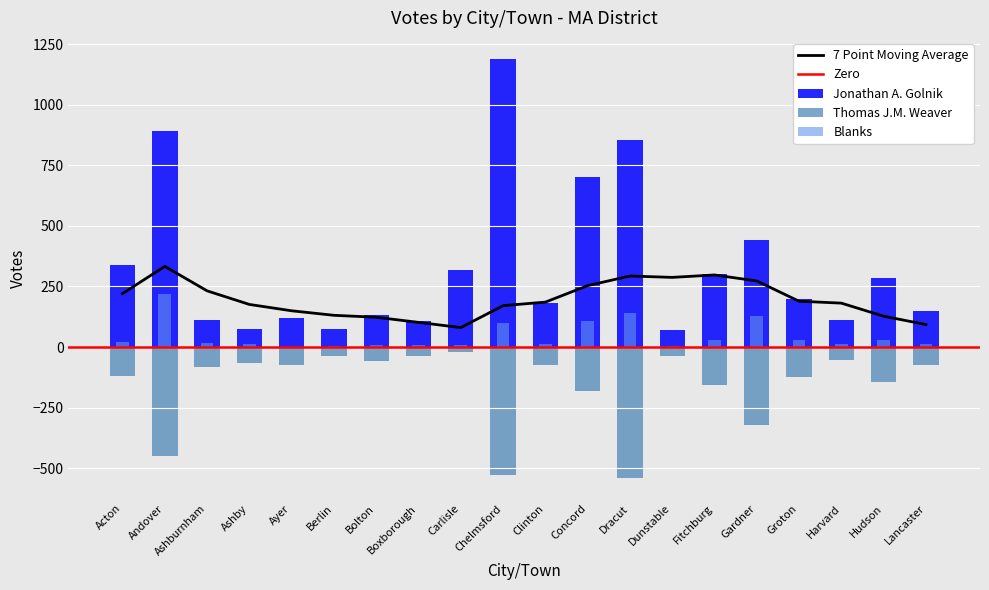

At which label is Blanks closest to 110?

Concord